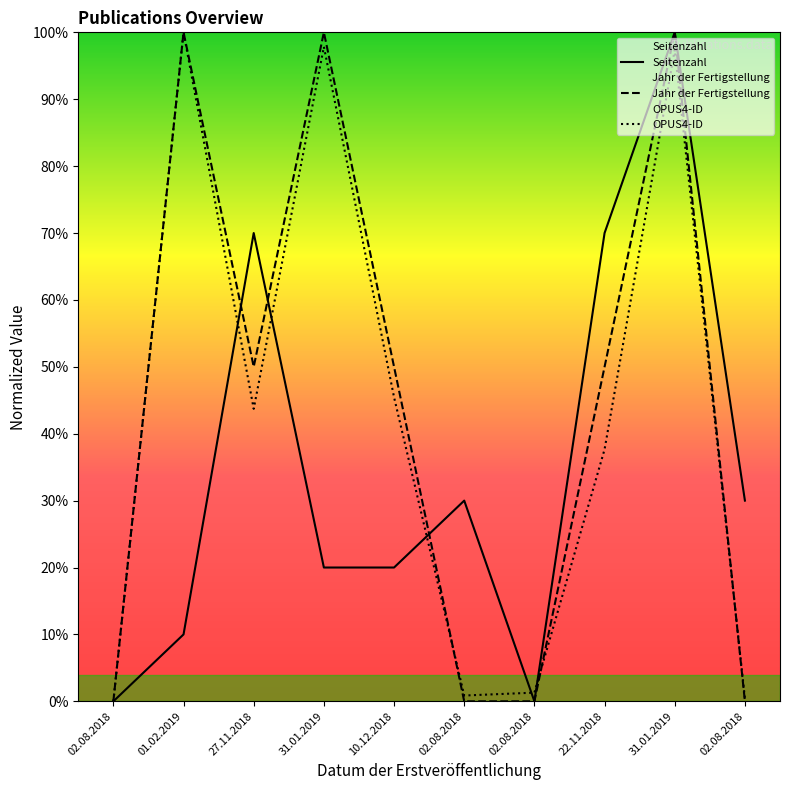

Which series ends up on top after the final intersection of Jahr der Fertigstellung and Seitenzahl?

Seitenzahl